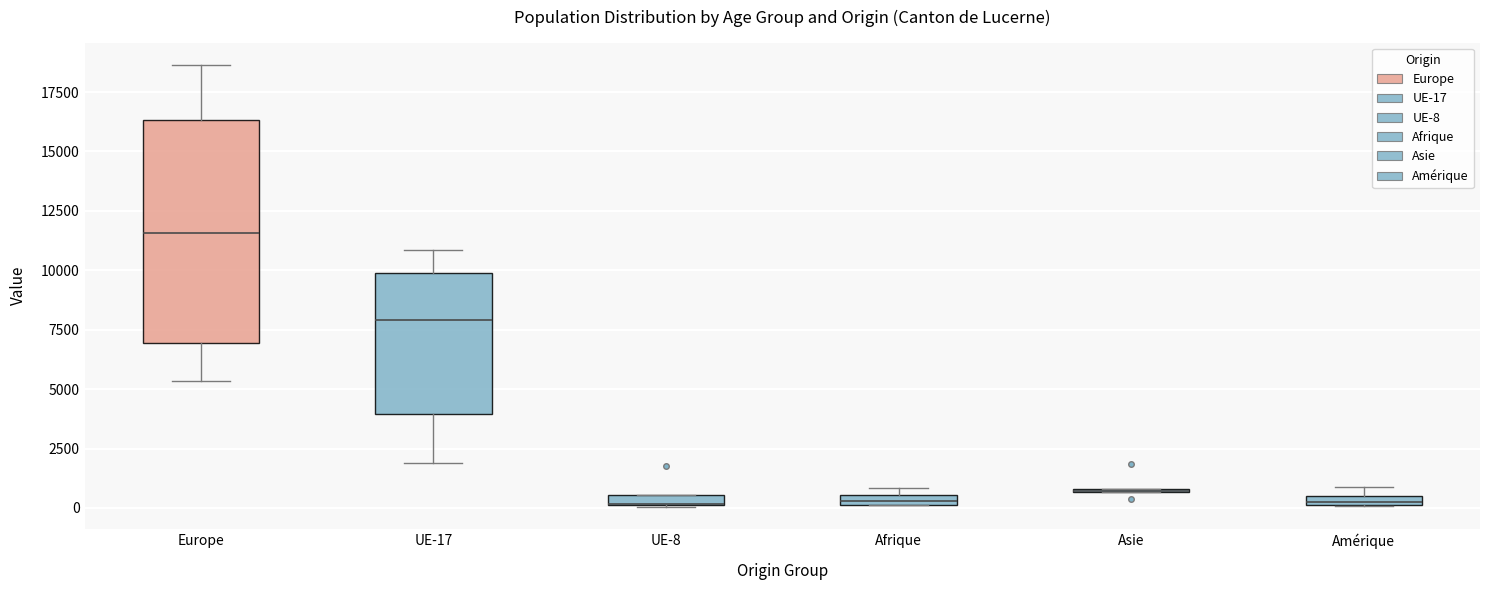

Where is the lower edge of the box for UE-17 on the y-axis? The values are not printed on the chart, so give them approximately, as read against the axis.

4000